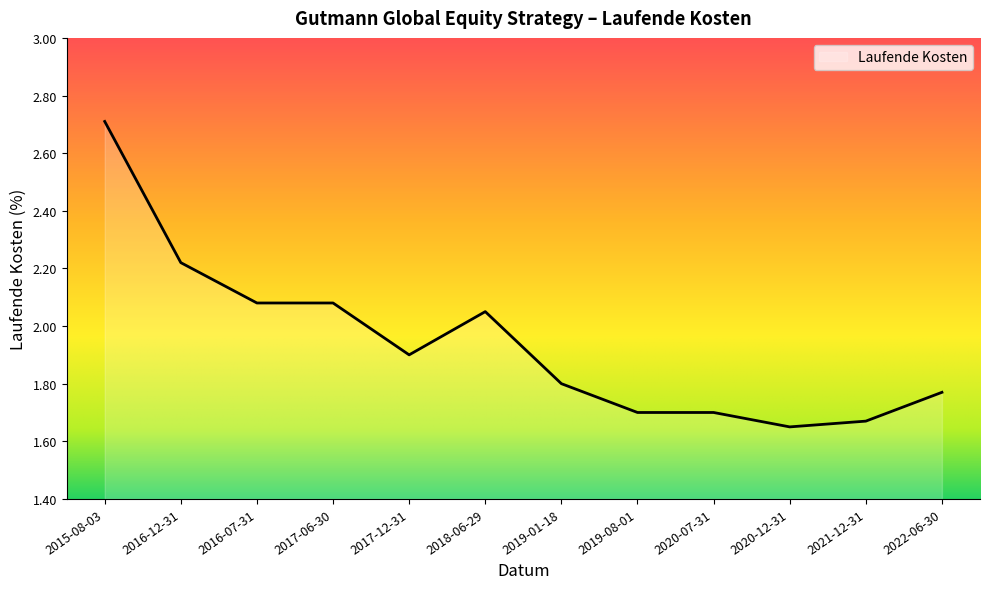

Is it true that the value at 2015-08-03 is 2.7?

True